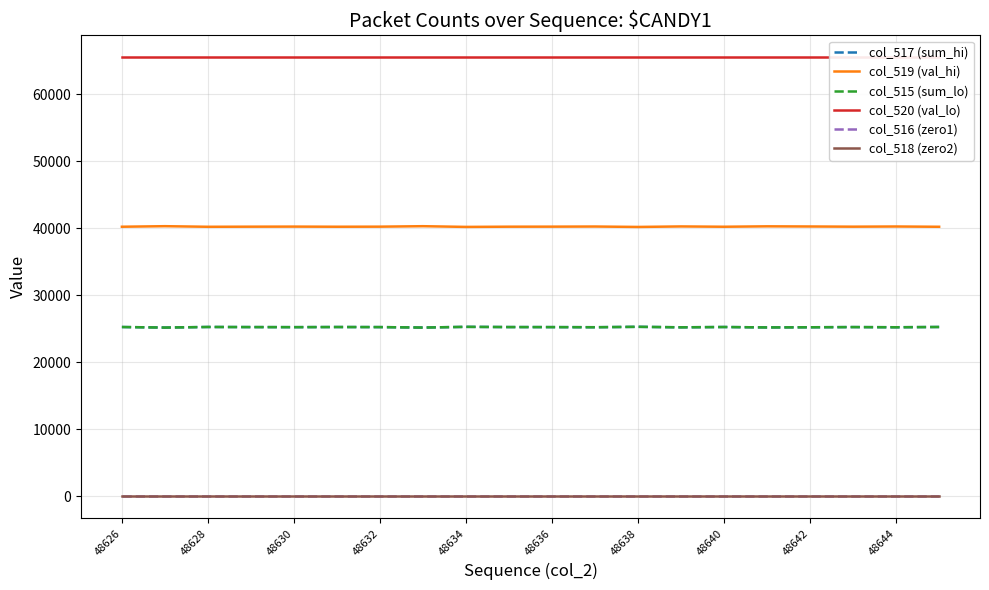

What are all the series names shown in the legend?

col_517 (sum_hi), col_519 (val_hi), col_515 (sum_lo), col_520 (val_lo), col_516 (zero1), col_518 (zero2)